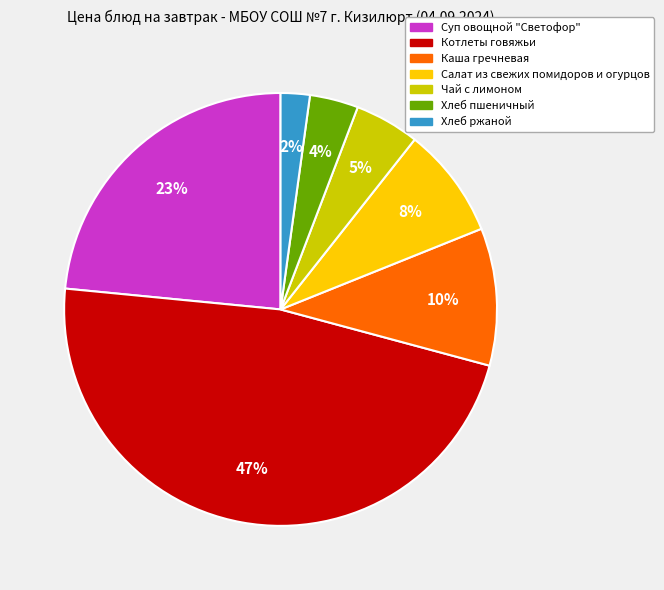

What is the largest slice in the pie chart?

Котлеты говяжьи